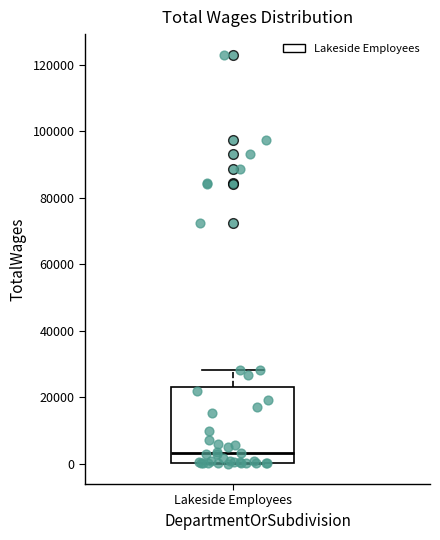

Transcribe this box plot: give where the median line is, the range the box spans, and where the two whiskers end, as read against the y-axis. The values are not printed on the chart, so give them approximately, as read against the axis.

median 4000, box 0 to 24000, whiskers 0 to 28000